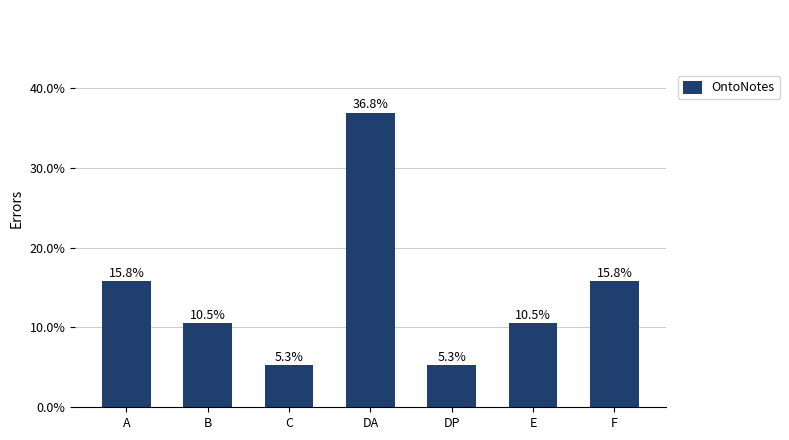

At which label is the value closest to 0?

C